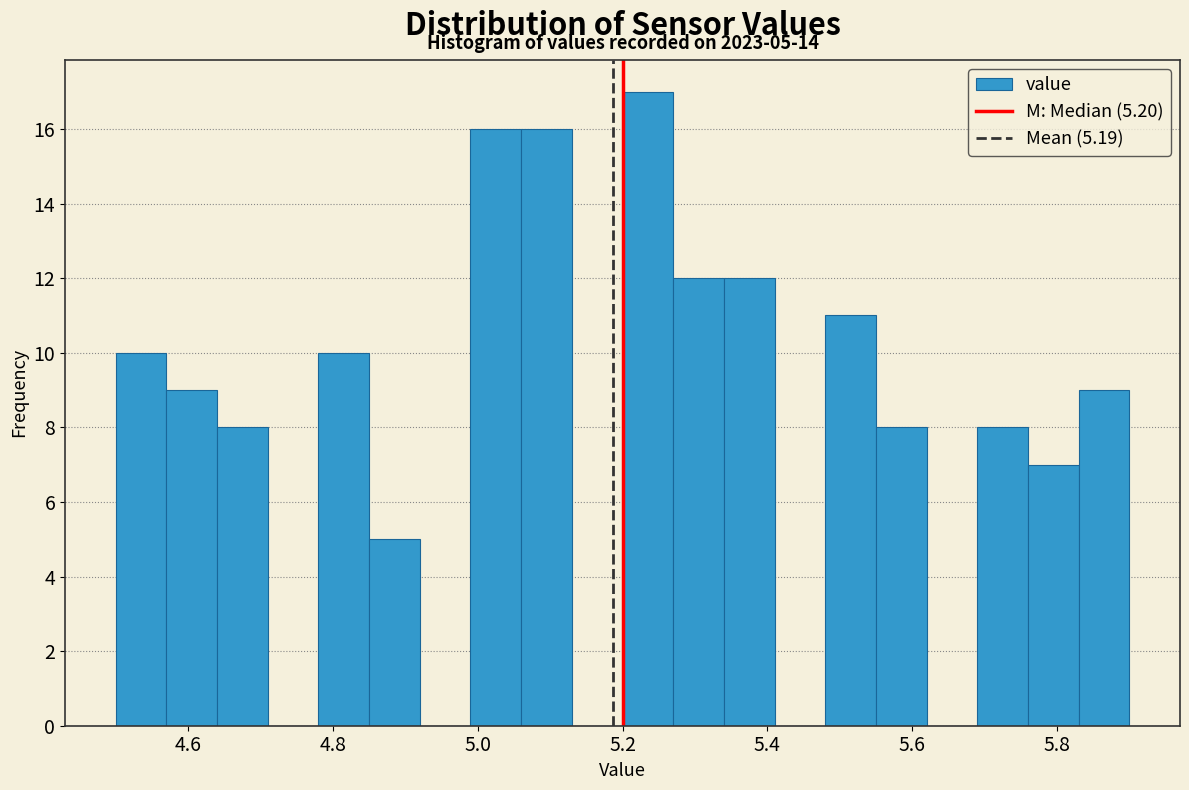

Around what value on the x-axis is the tallest bar? Give the approximate position of its centre, as read against the axis.

5.24